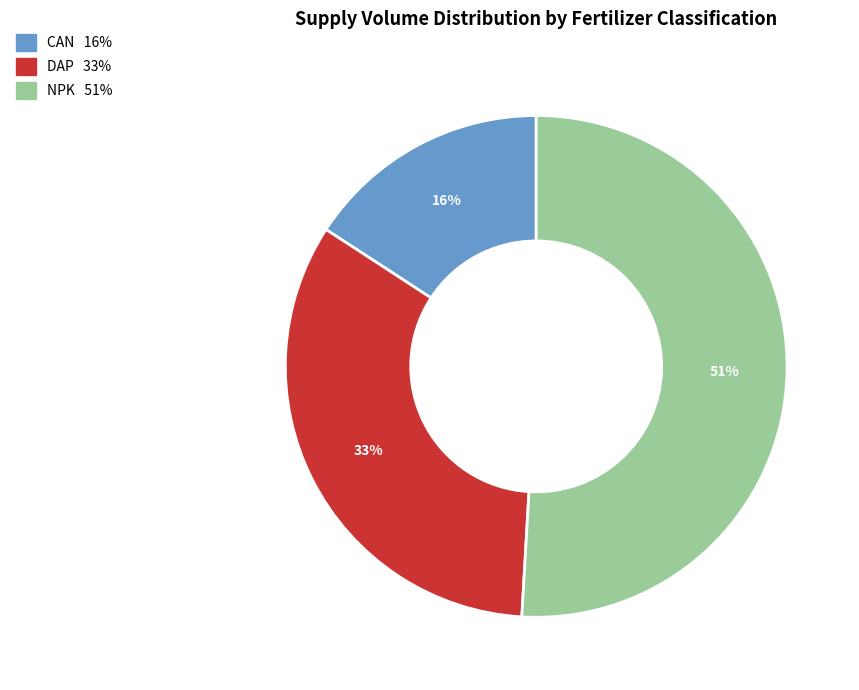

To the nearest percent, what is the average slice percentage?

33%